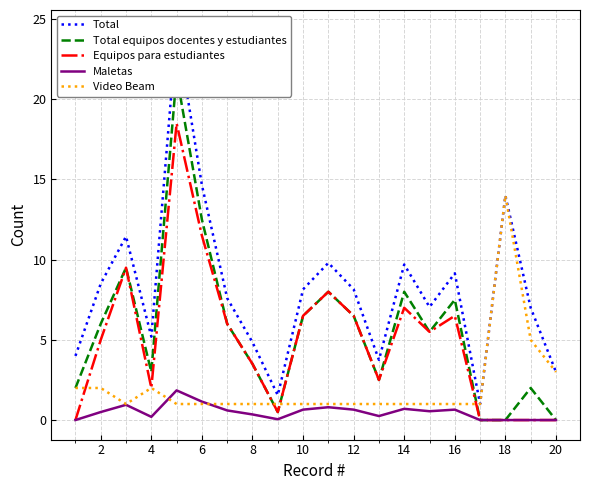

Which category has the highest value in the Video Beam series?

18